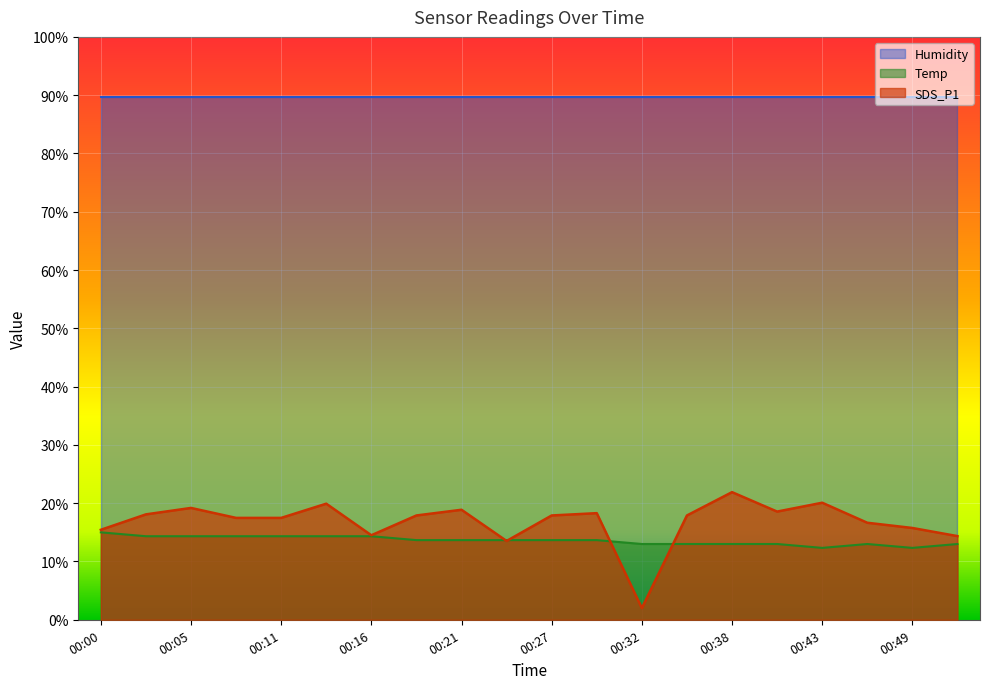

What is the value of the SDS_P1 point at the 18th from the left?

16.6